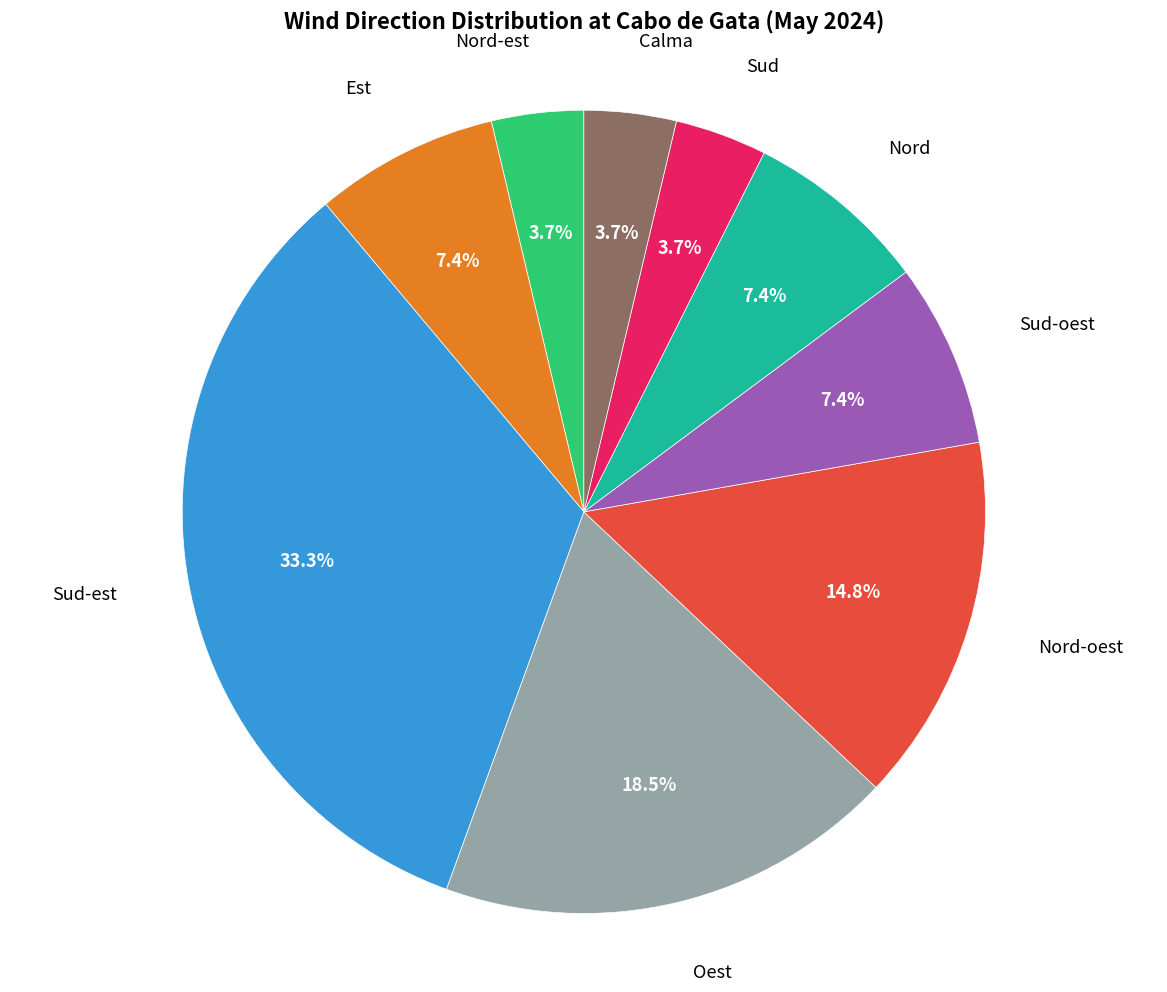

Is there any slice that represents more than half of the pie?

No